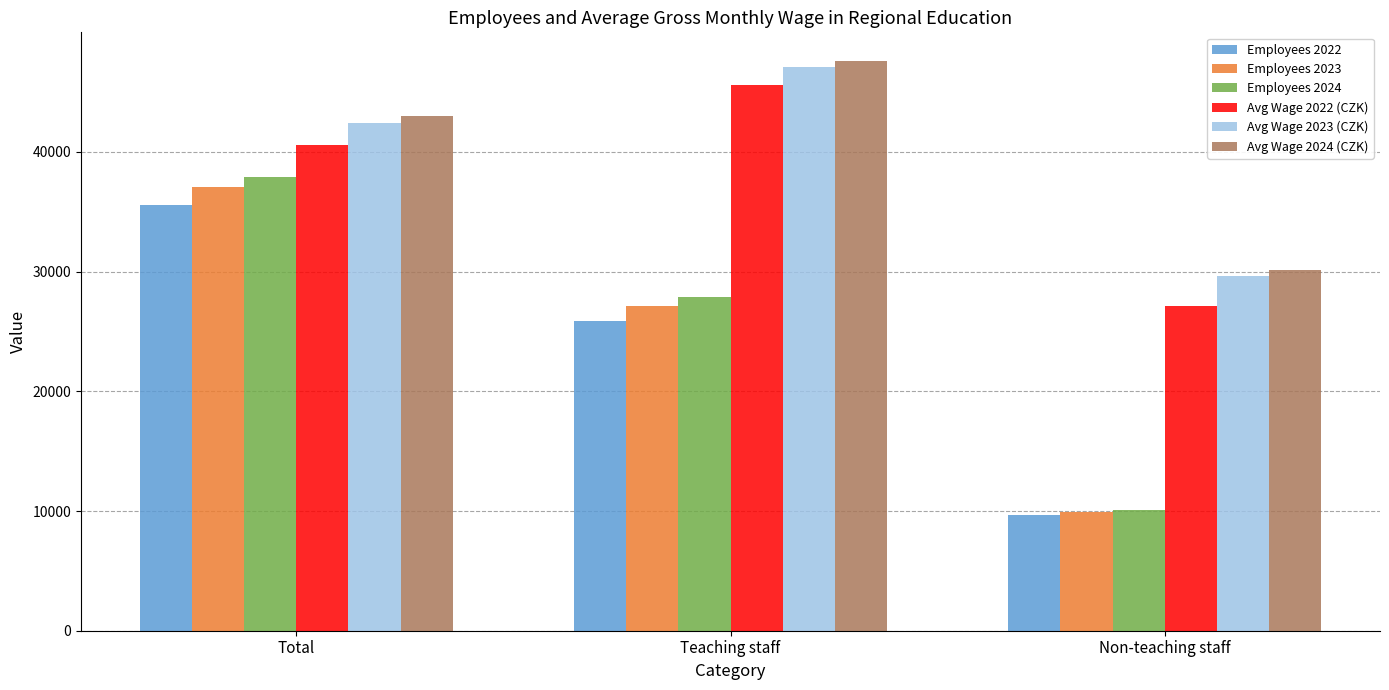

Reading right to left, extract all data points from this chart.

Employees 2022: 9692.8	25905.1	35597.9
Employees 2023: 9948.6	27095.6	37044.2
Employees 2024: 10062.3	27873.0	37935.3
Avg Wage 2022 (CZK): 27146.0	45558.2	40544.8
Avg Wage 2023 (CZK): 29662.5	47121.5	42432.7
Avg Wage 2024 (CZK): 30113.3	47604.4	42964.9